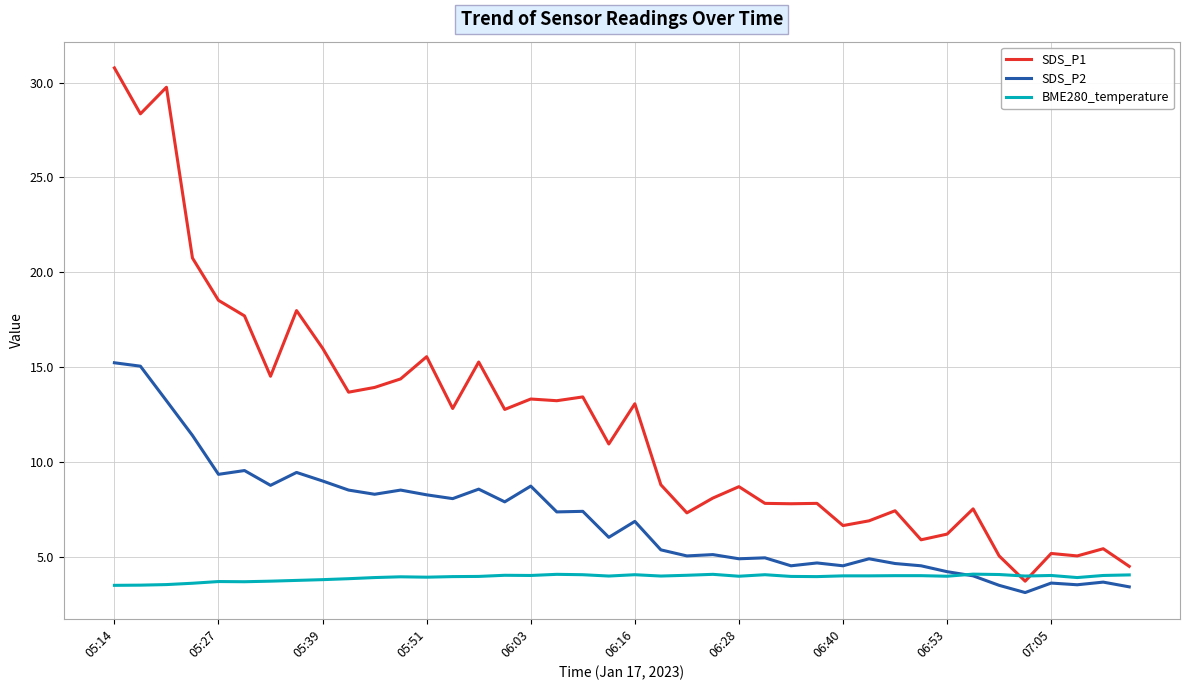

True or false: SDS_P1 and SDS_P2 cross at least once.

False